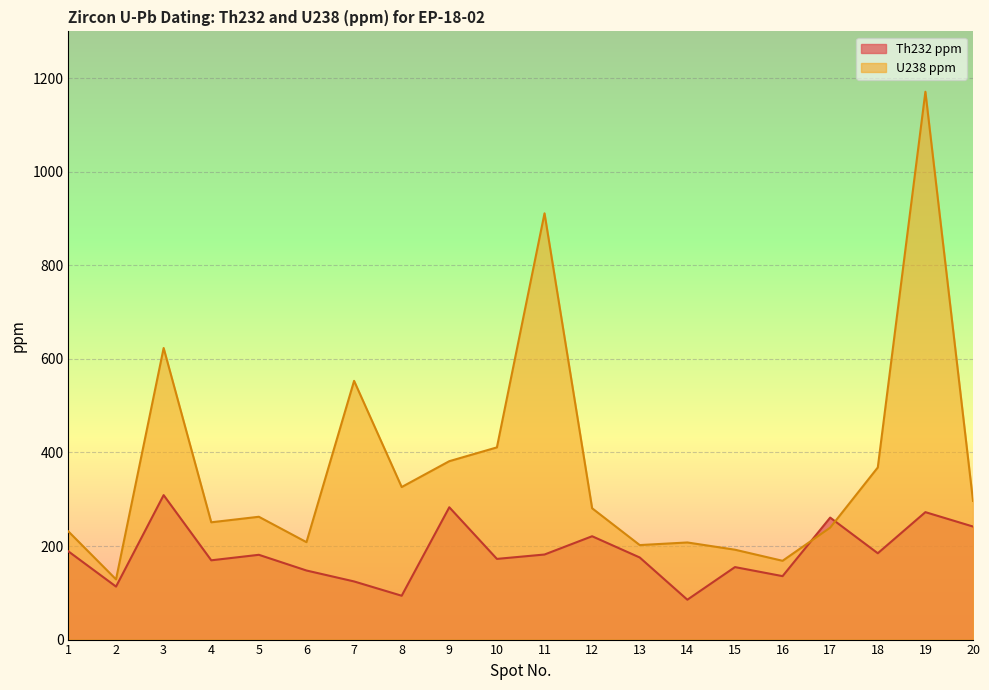

How many lines are shown in the chart?

2